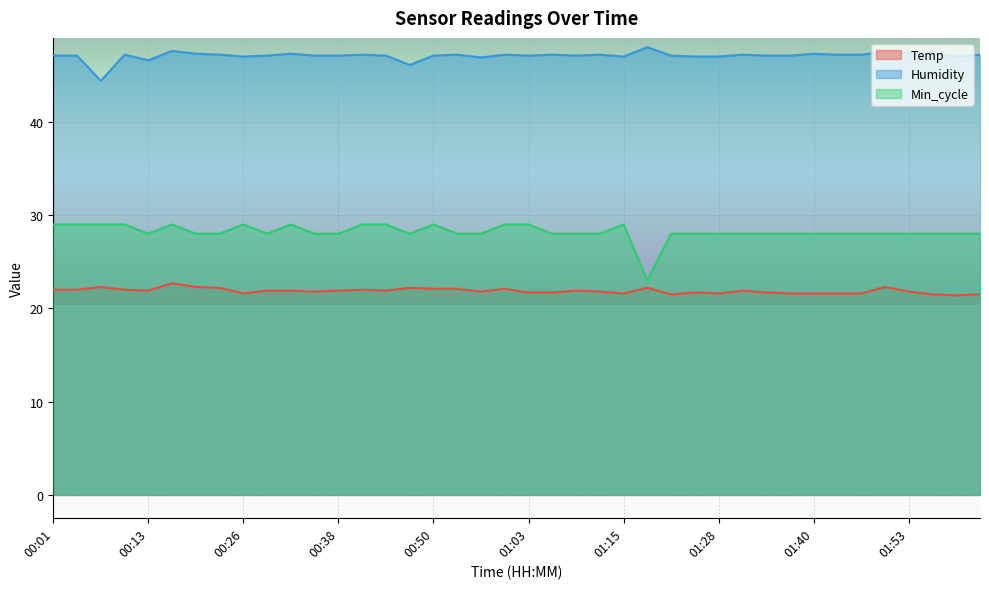

Which category has the lowest value across all series?

01:59